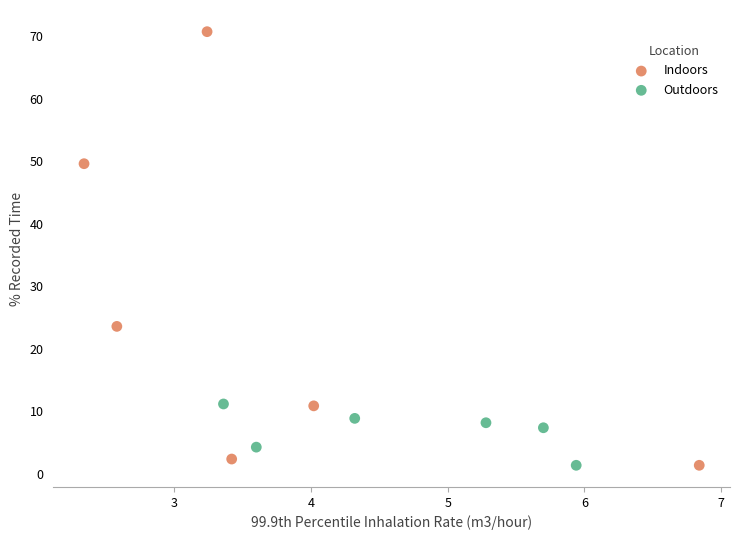

Which series has the largest Y range (max minus min)?

Indoors